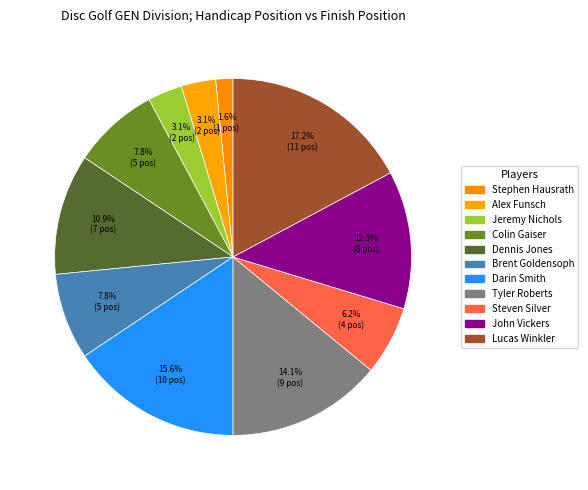

What is the largest slice in the pie chart?

11-Lucas Winkler